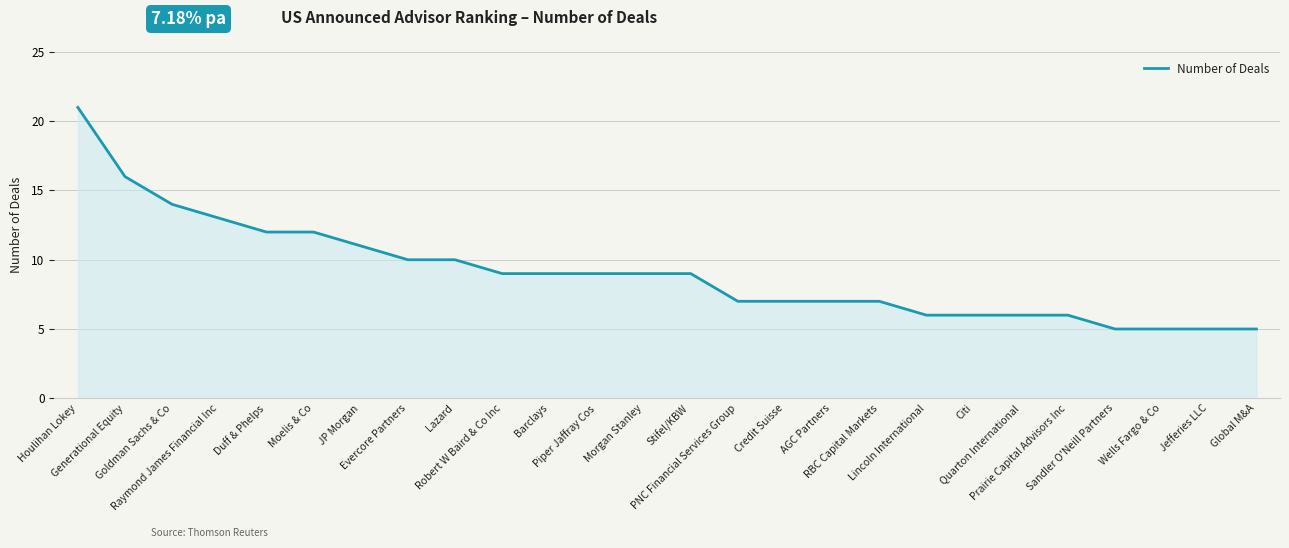

What is the maximum value shown in the chart?

21